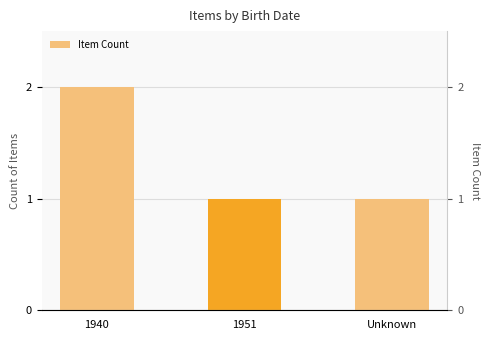

Is it true that the value at 1940 is 2?

True